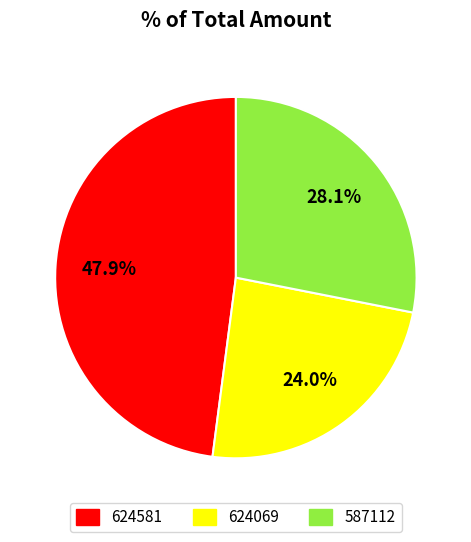

Is it true that 624069 is 11% of the pie?

False